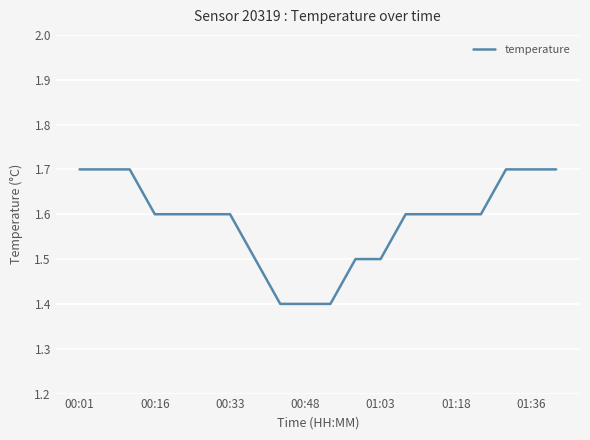

Reading left to right, transcribe all the data shown in this chart.

1.7	1.7	1.7	1.6	1.6	1.6	1.6	1.5	1.4	1.4	1.4	1.5	1.5	1.6	1.6	1.6	1.6	1.7	1.7	1.7